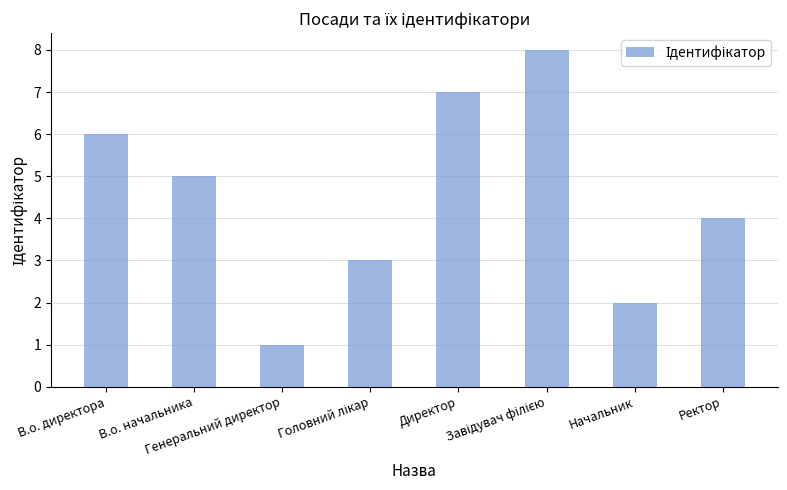

What is the greatest value displayed?

8